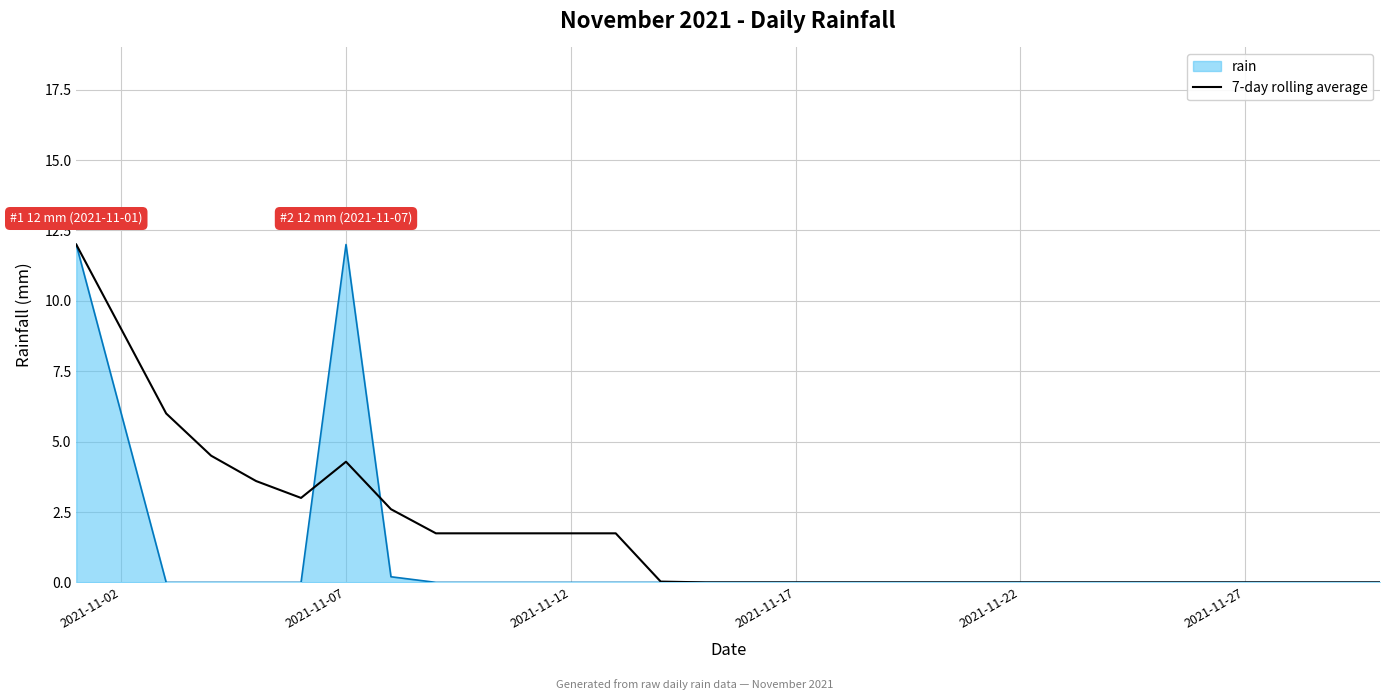

What is the maximum value shown in the chart?

12.0